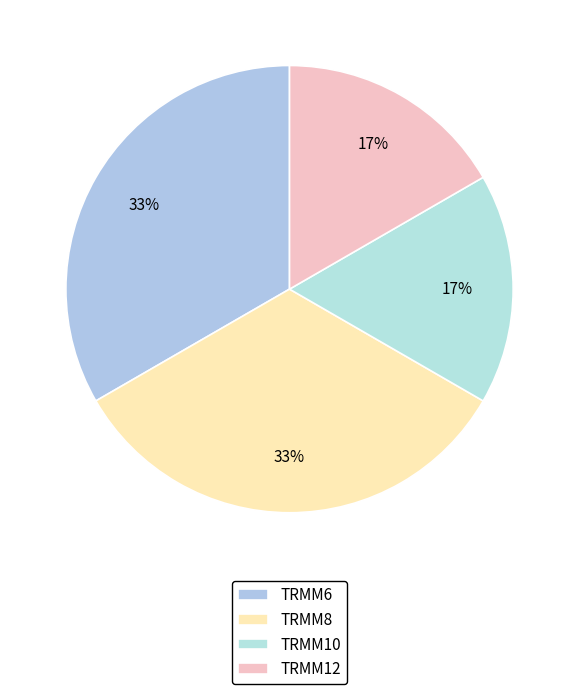

How many slices are in this pie chart?

4